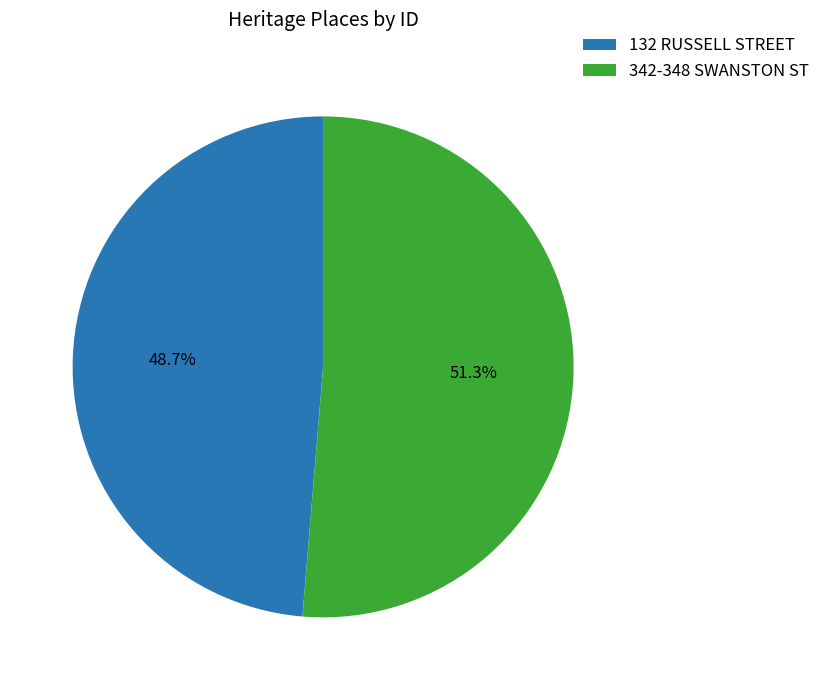

Approximately how many times larger is the value at 342-348 SWANSTON ST compared to 132 RUSSELL STREET?

1.1